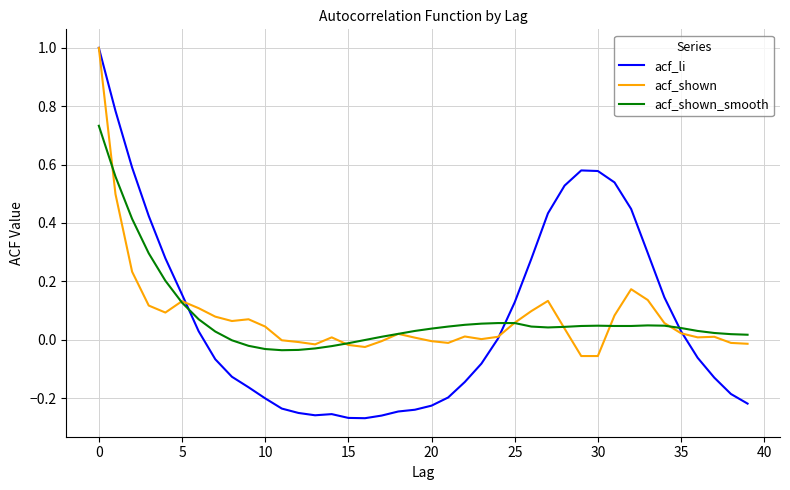

Which series has the widest spread of values?

acf_li